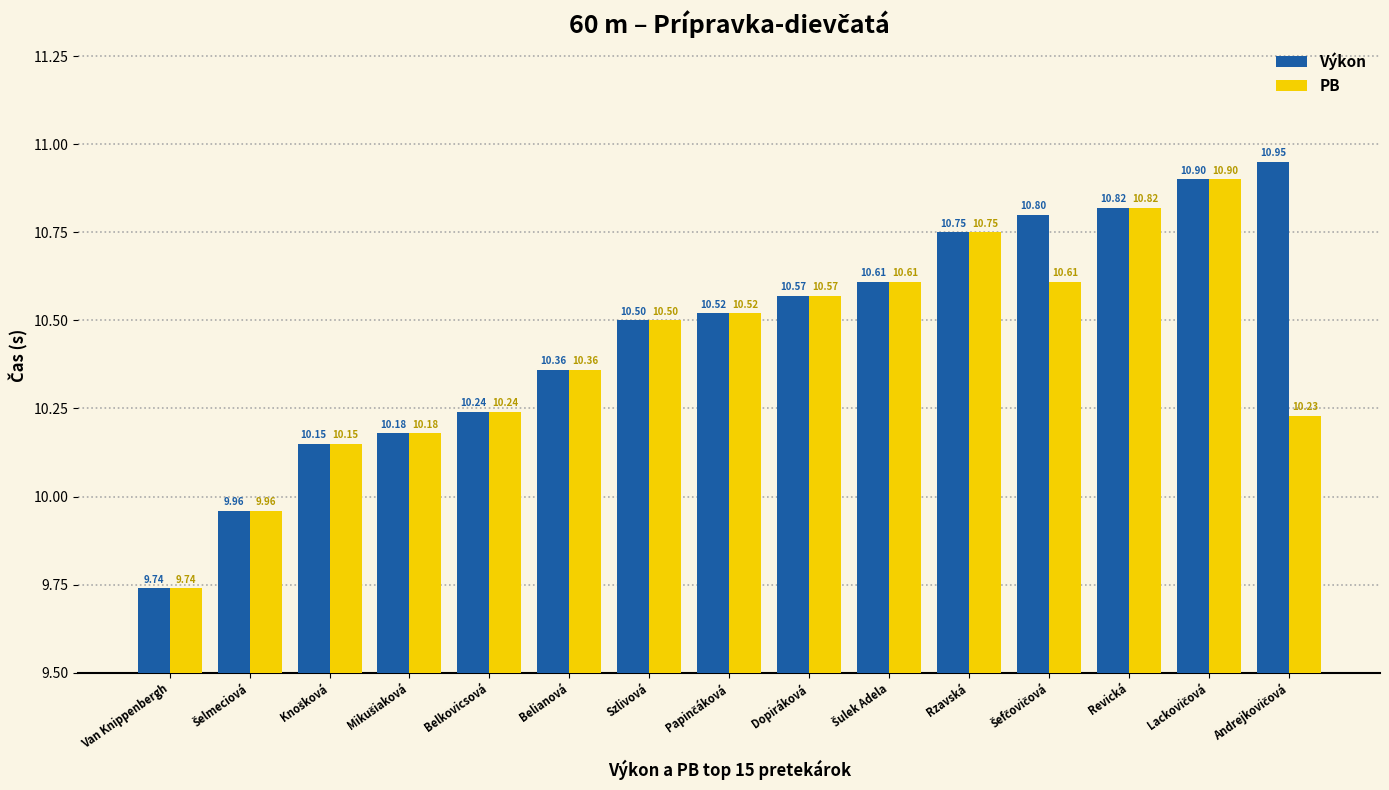

Which series has the widest spread of values?

Výkon